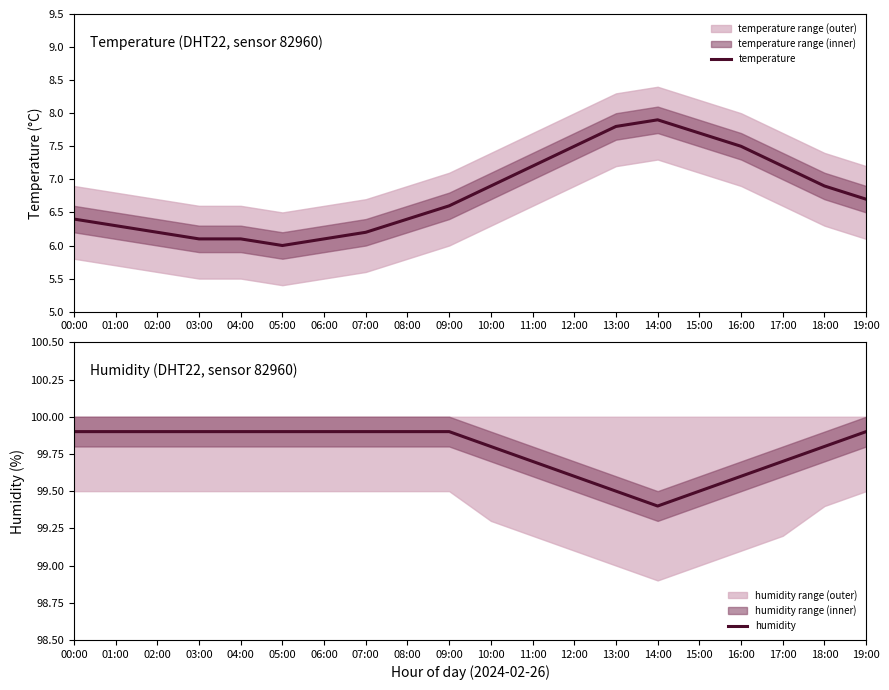

True or false: humidity has a value of 99.6 at 16:00.

True